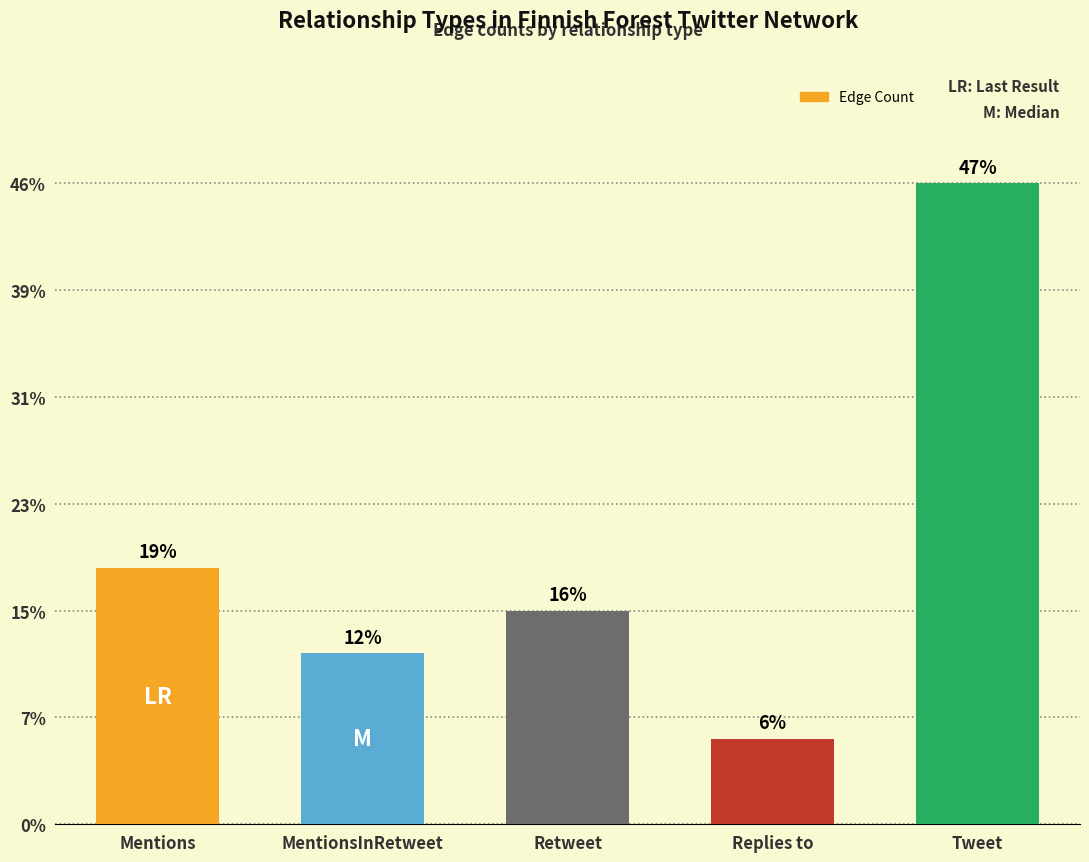

Is it true that the value at Retweet is 17?

False